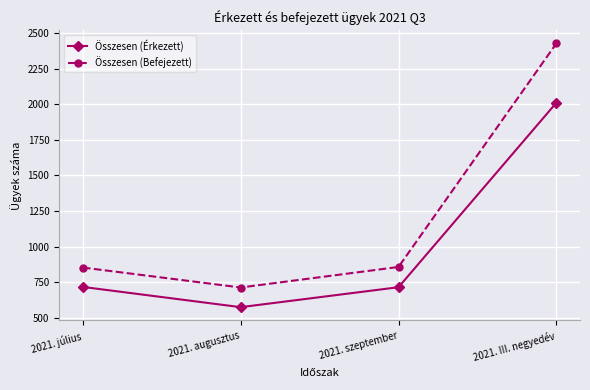

What is the minimum value shown in the chart?

576